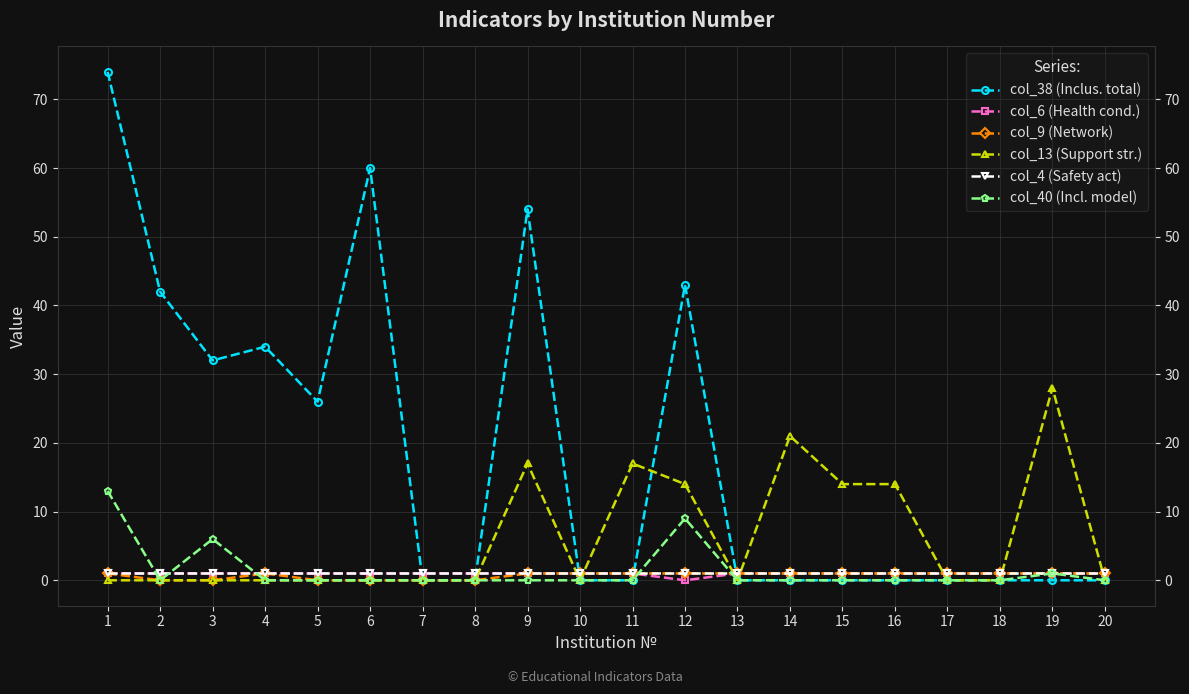

Between which two adjacent categories do col_13 (Support str.) and col_4 (Safety act) first intersect?

8 and 9